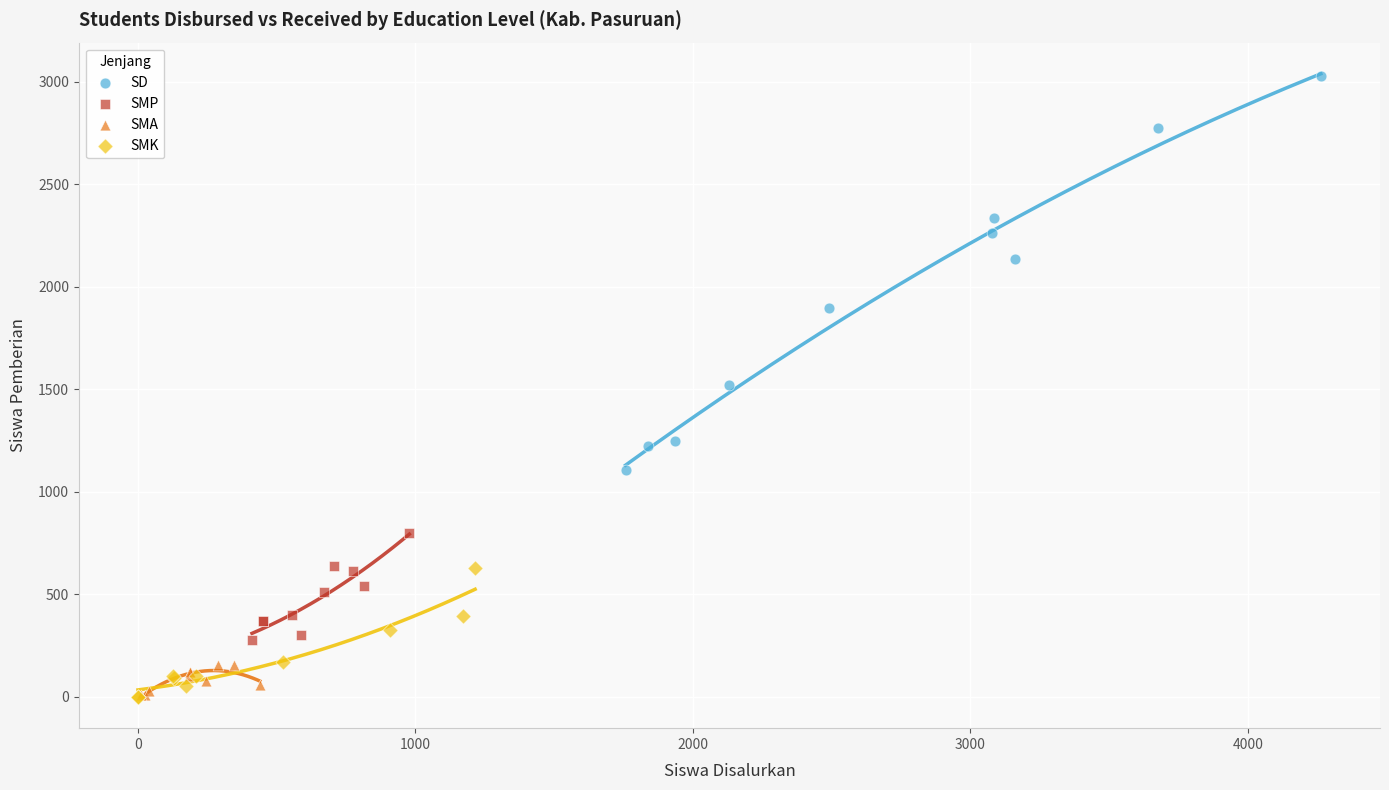

Which series reaches the maximum Y coordinate?

SD